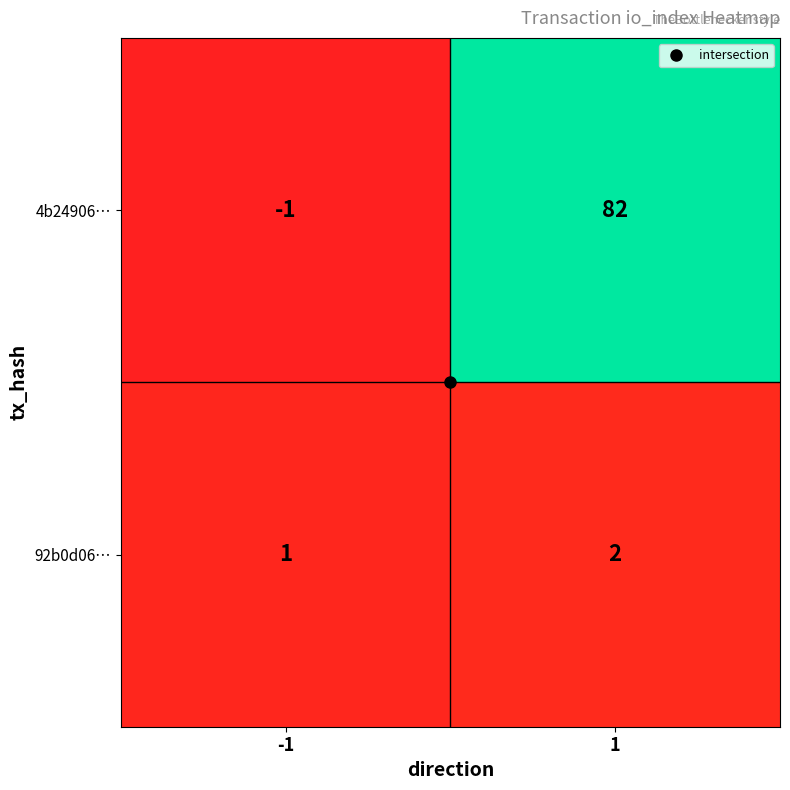

What is the sum of the 4b24906… values at -1 and 1?

81